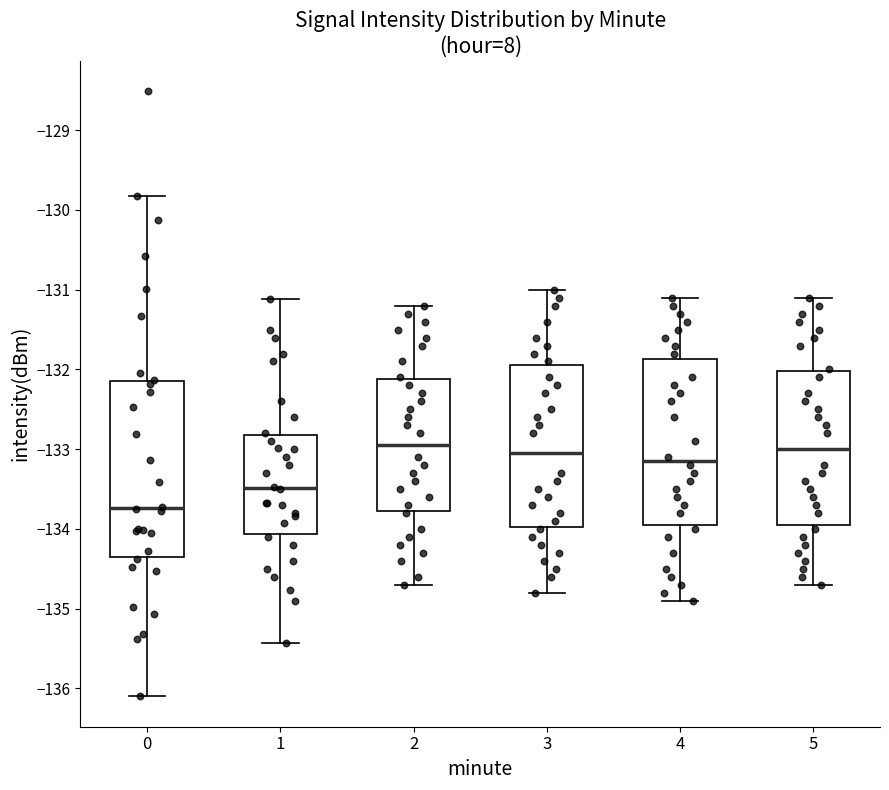

Reading left to right, read every box against the y-axis: the position of its median line, the range the box covers, and the ends of its whiskers. The values are not printed on the chart, so give them approximately, as read against the axis.

0: median -133.7, box -134.4 to -132.1, whiskers -136.1 to -129.8
1: median -133.5, box -134.1 to -132.8, whiskers -135.4 to -131.1
2: median -132.9, box -133.8 to -132.1, whiskers -134.7 to -131.2
3: median -133.0, box -134.0 to -131.9, whiskers -134.8 to -131.0
4: median -133.1, box -133.9 to -131.9, whiskers -134.9 to -131.1
5: median -133.0, box -133.9 to -132.0, whiskers -134.7 to -131.1